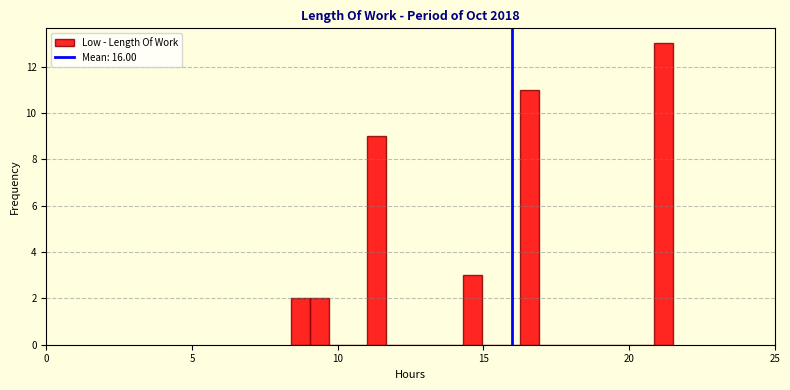

Read against the x-axis, roughly where is the centre of the tallest bar?

21.0